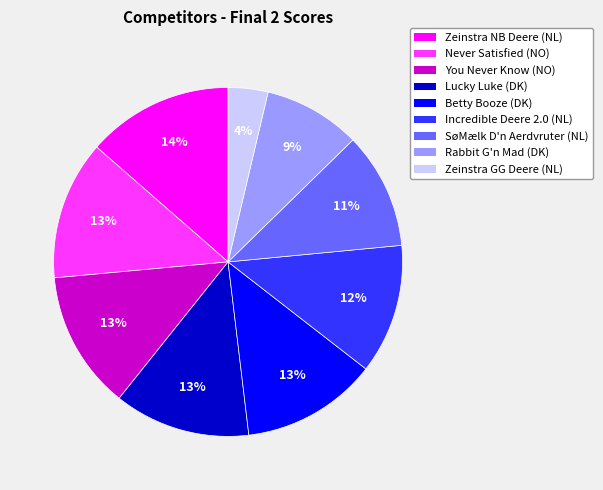

Between Never Satisfied (NO) and Incredible Deere 2.0 (NL), which is larger?

Never Satisfied (NO)